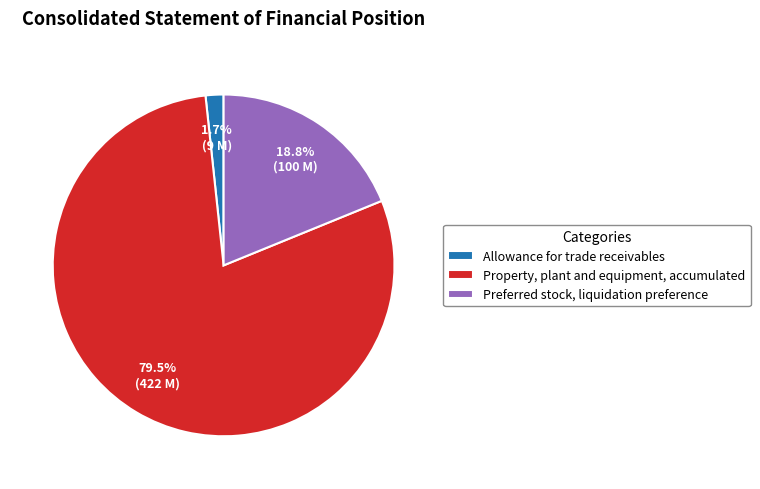

What is the smallest slice in the pie chart?

Allowance for trade receivables